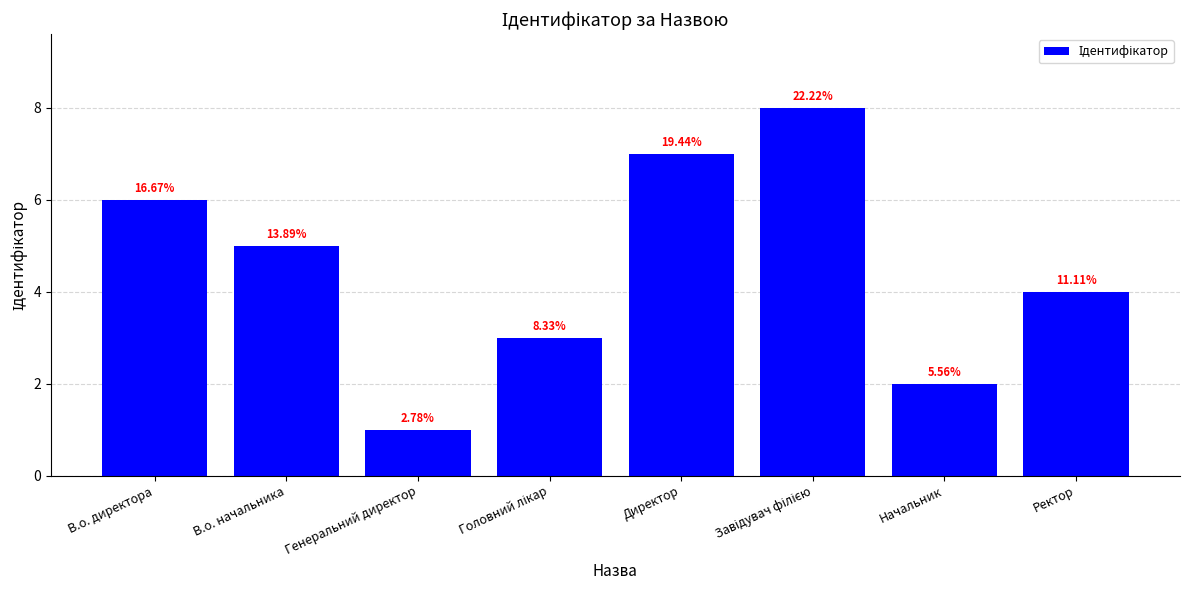

At which label is the value closest to 4?

Ректор